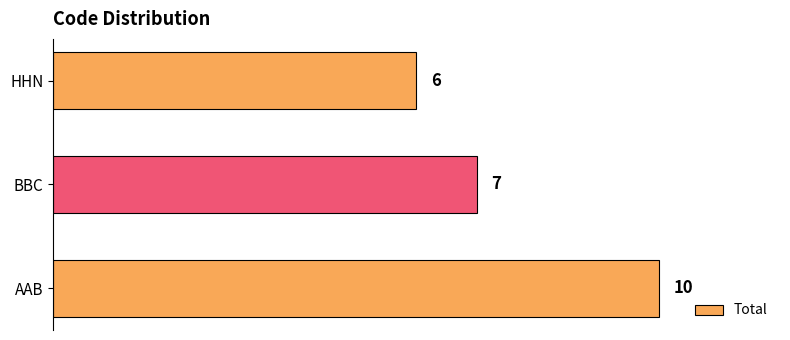

Count the values in the range 6 to 10.

3